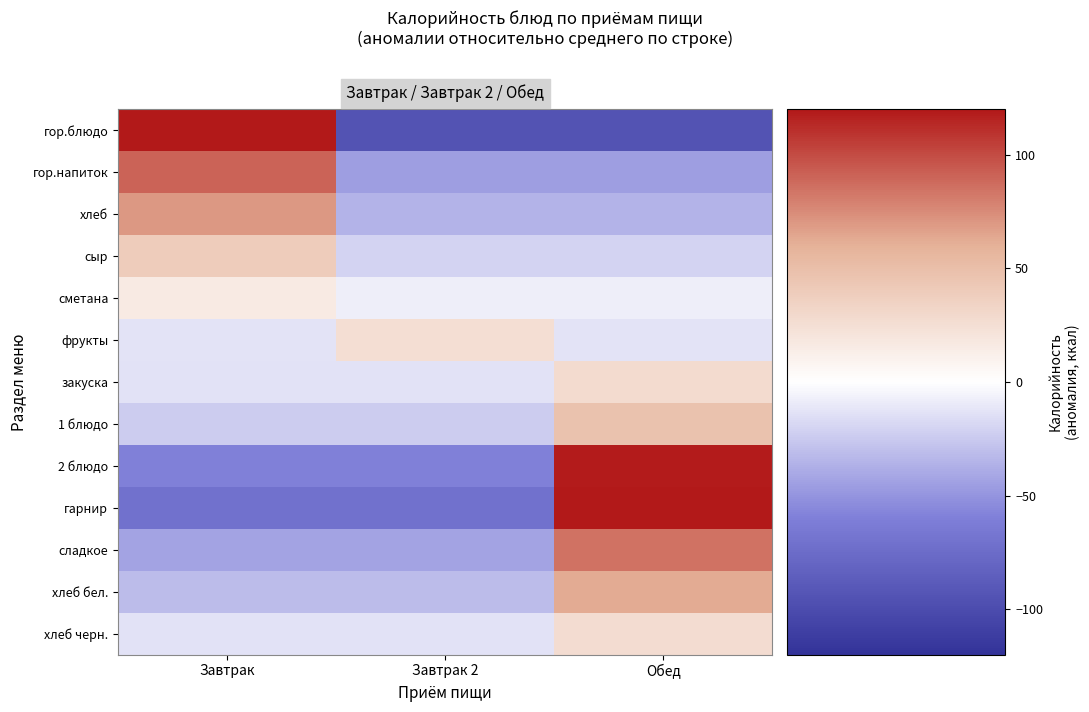

Which category has the lowest value across all series?

Завтрак 2